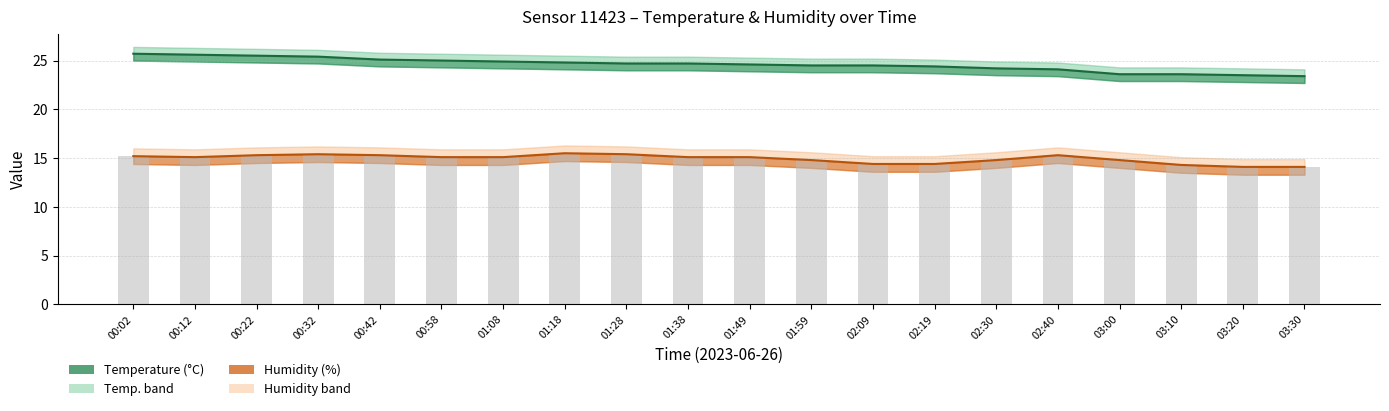

At which label does humidity reach its minimum?

03:20